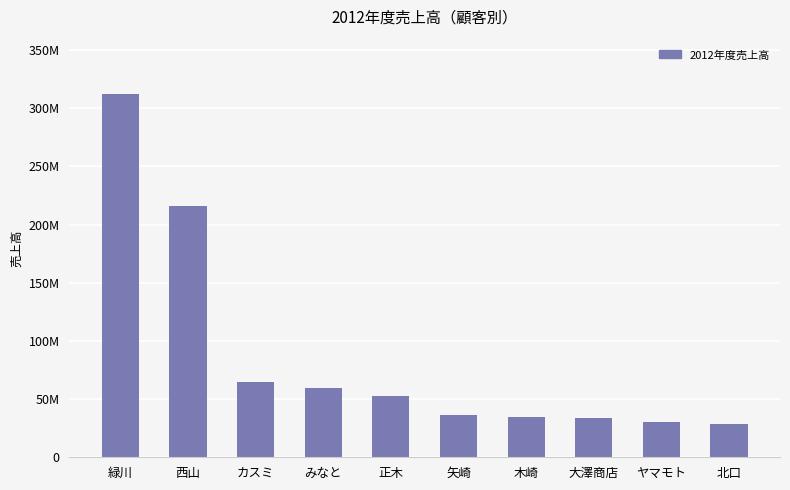

Are the bars horizontal?

No